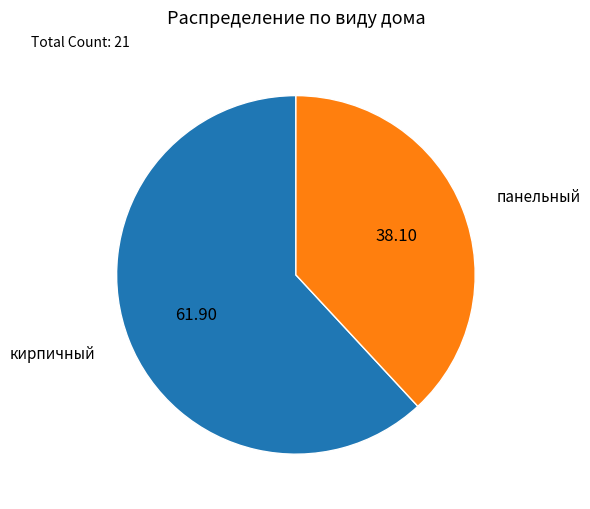

Does any single category account for the majority?

Yes